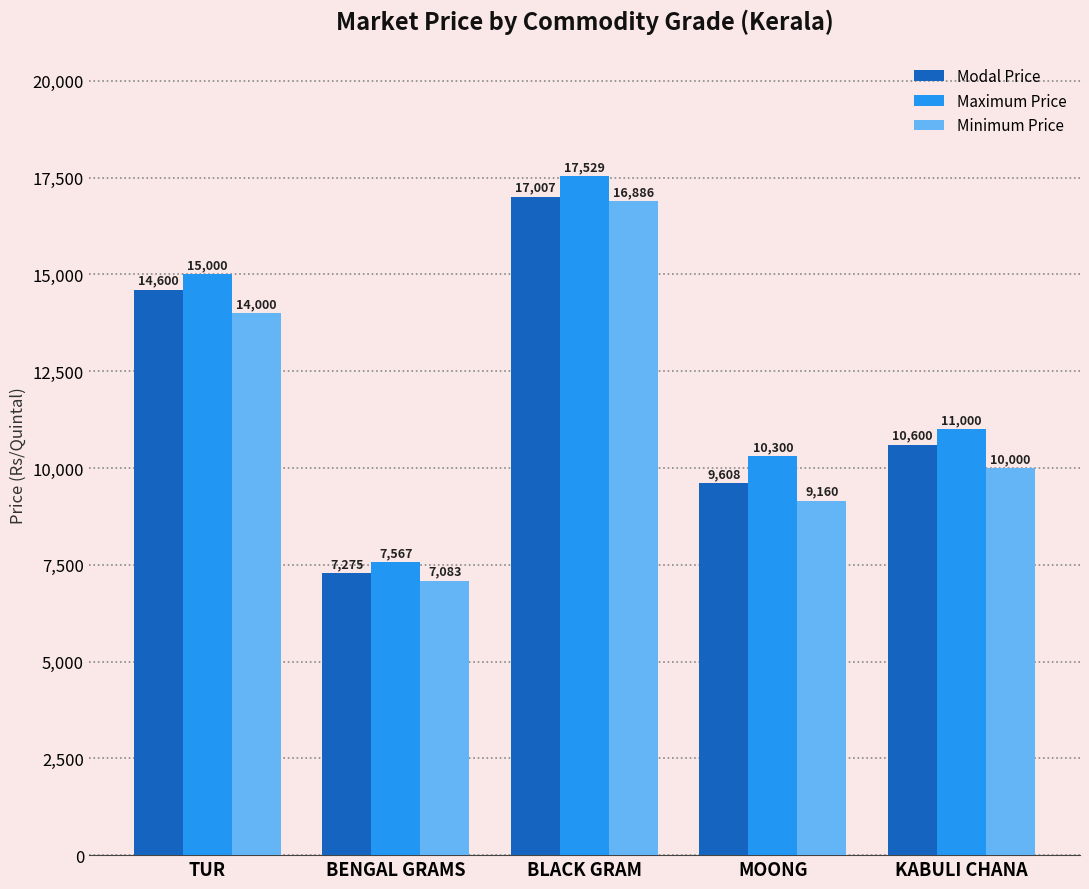

What is the spread (max minus min) of values at MOONG?

1140